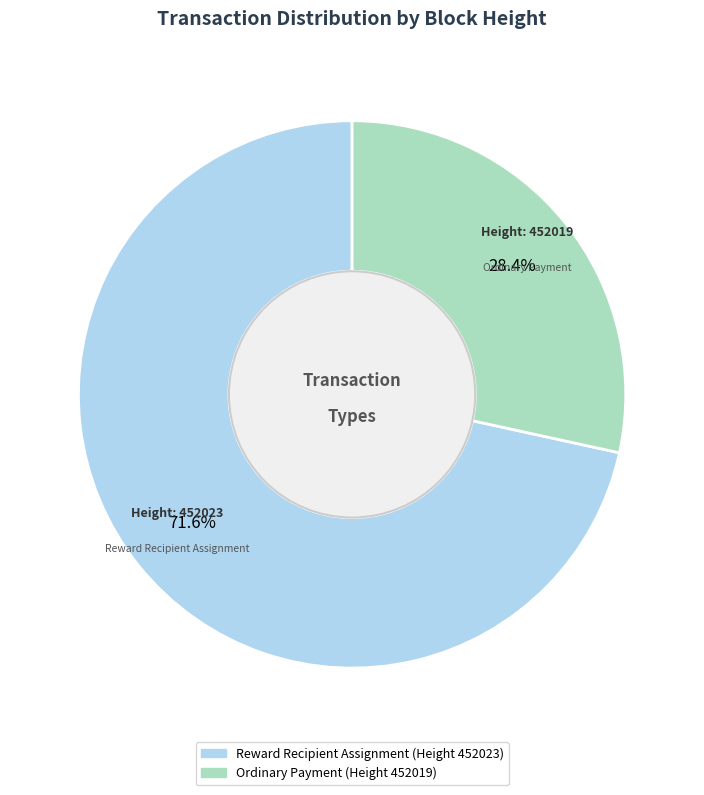

Rank the categories by value from lowest to highest.

Ordinary Payment, Reward Recipient Assignment